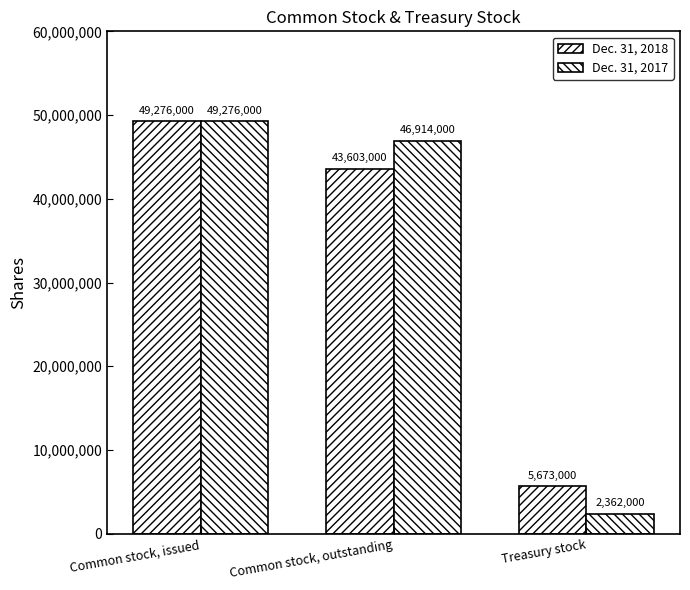

How many values in the Dec. 31, 2017 series are below 46914000?

1